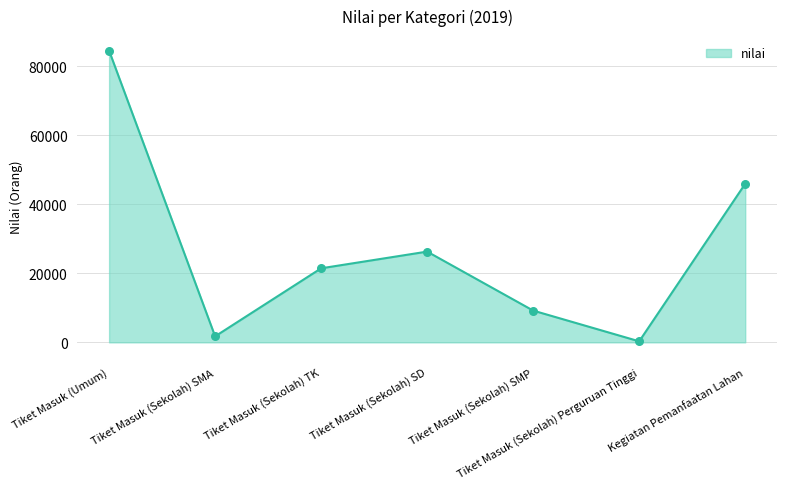

What is the change in value from Tiket Masuk (Umum) to Kegiatan Pemanfaatan Lahan?

-38526